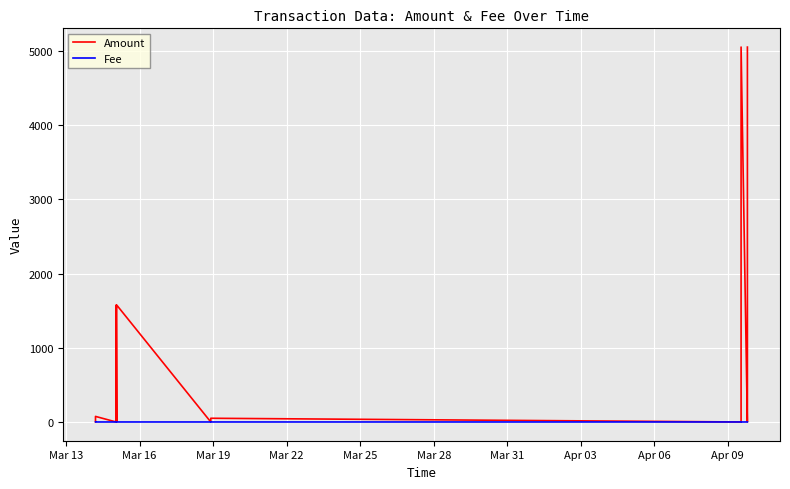

In Amount, how many points are lower than both neighbors (excluding endpoints)?

5